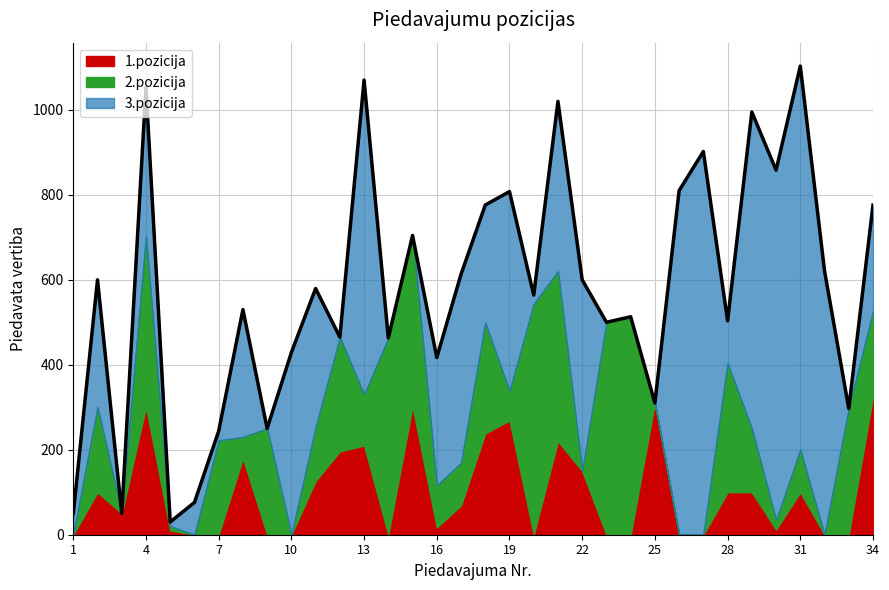

Does the chart have visible grid lines?

Yes